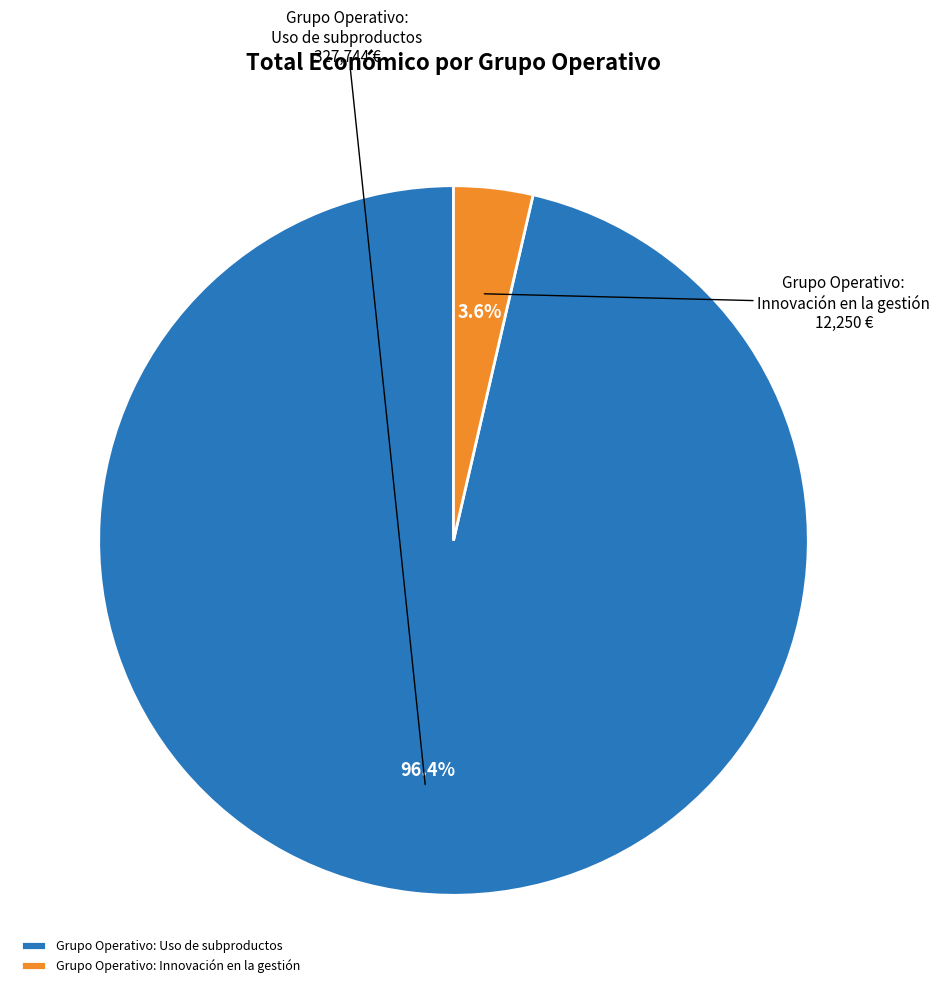

Which slice is the smallest?

Grupo Operativo: Innovación en la gestión